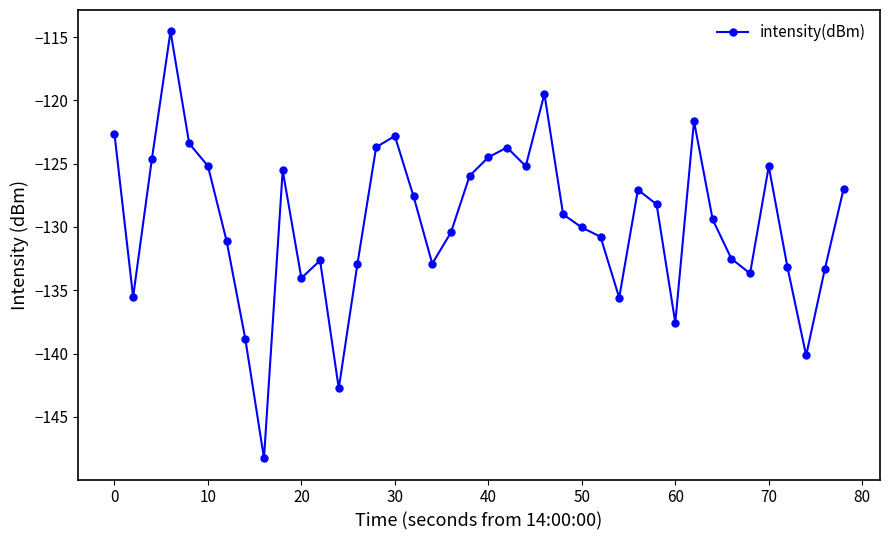

What is the minimum value shown in the chart?

-148.3